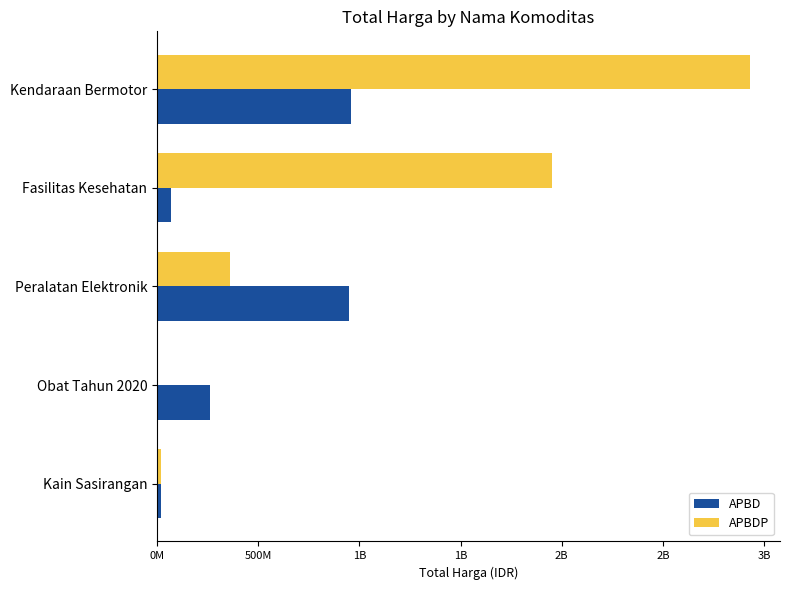

What are all the series names shown in the legend?

APBD, APBDP